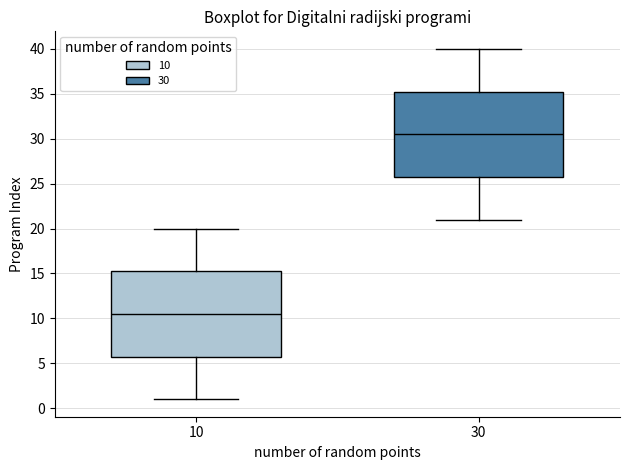

Which box has the highest median line?

30